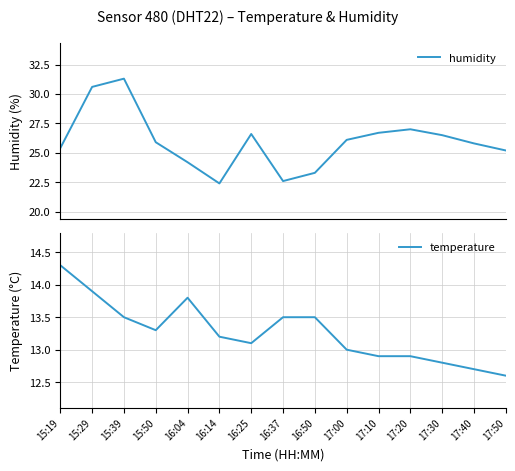

What are all the series names shown in the legend?

humidity, temperature